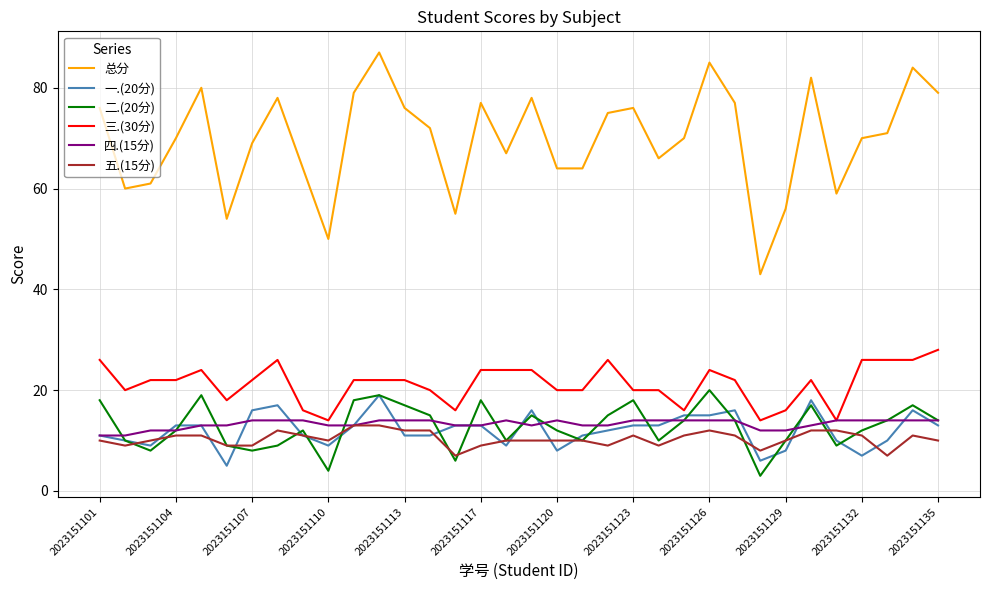

What is the maximum value for 三.(30分)?

28